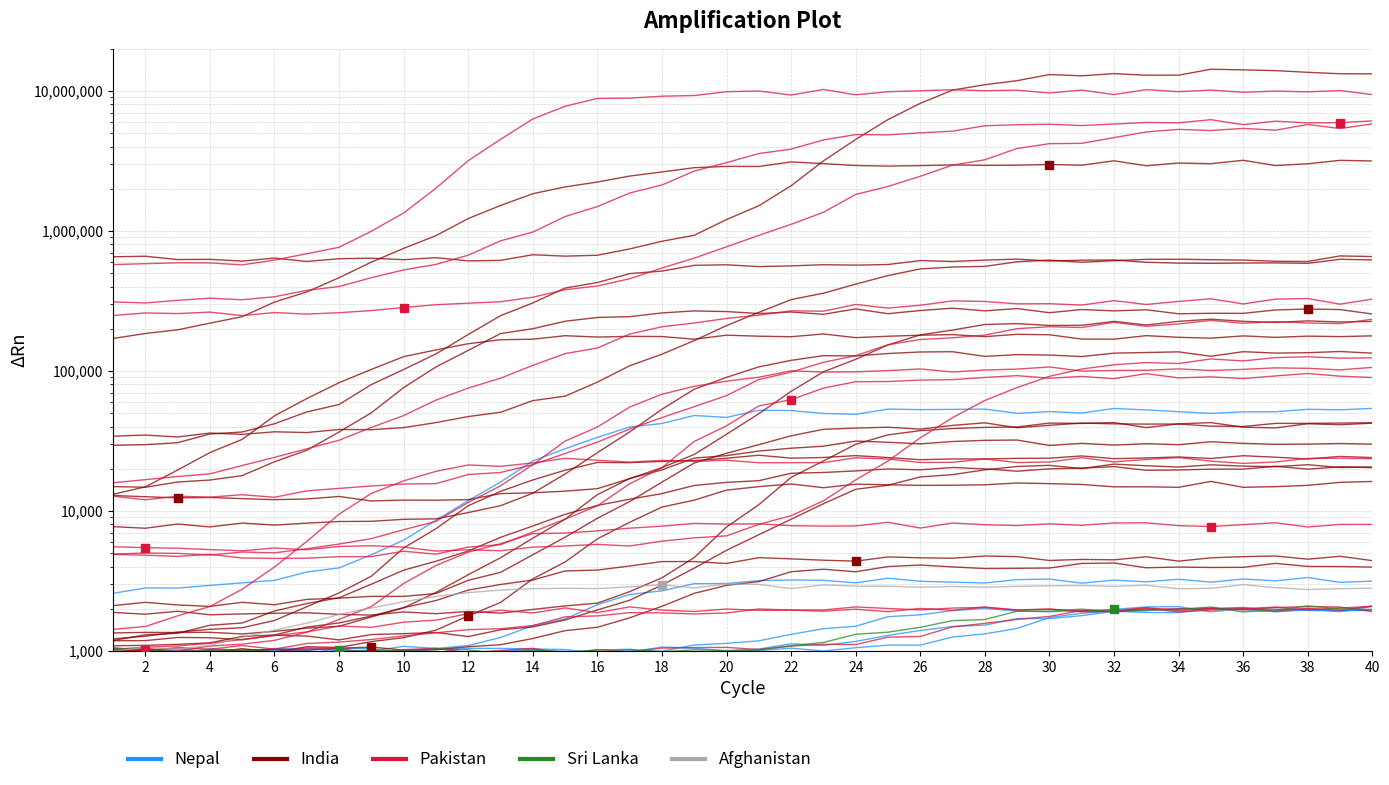

What are all the series names shown in the legend?

Nepal, India, Pakistan, Sri Lanka, Afghanistan